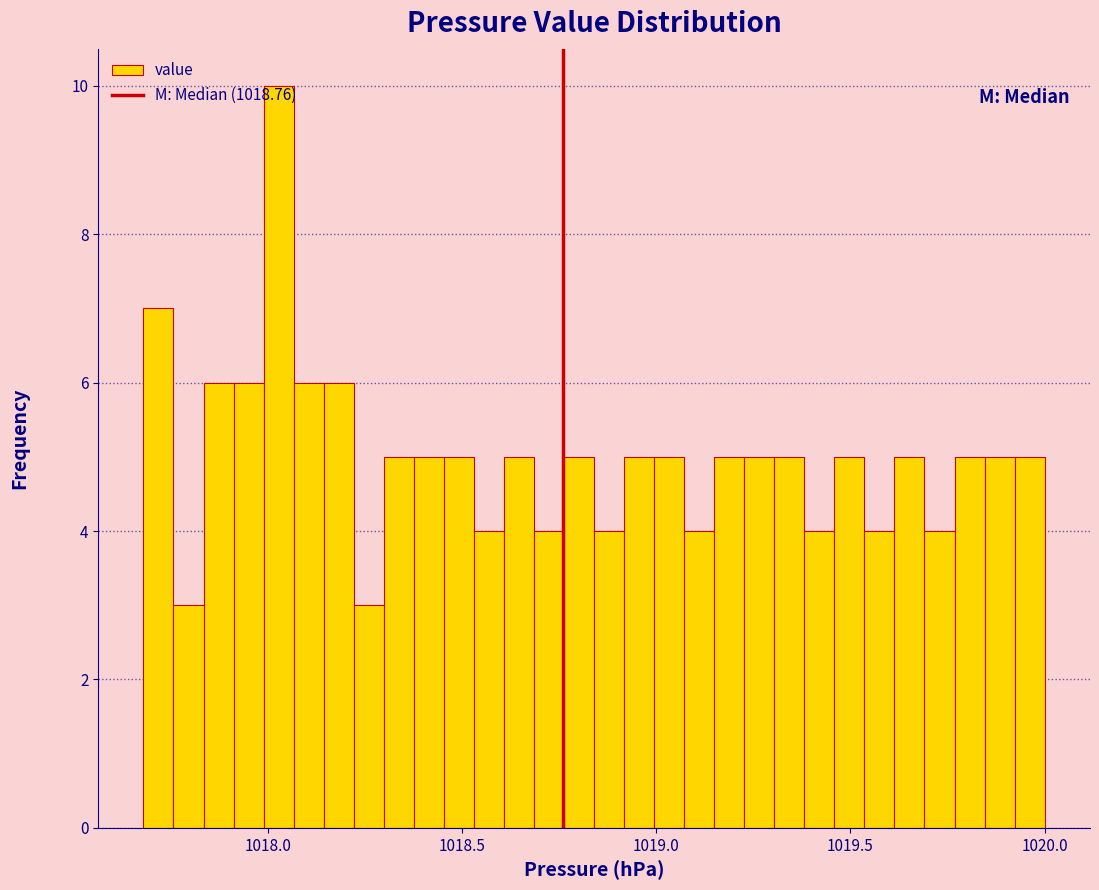

Read against the x-axis, roughly where is the centre of the tallest bar?

1018.05